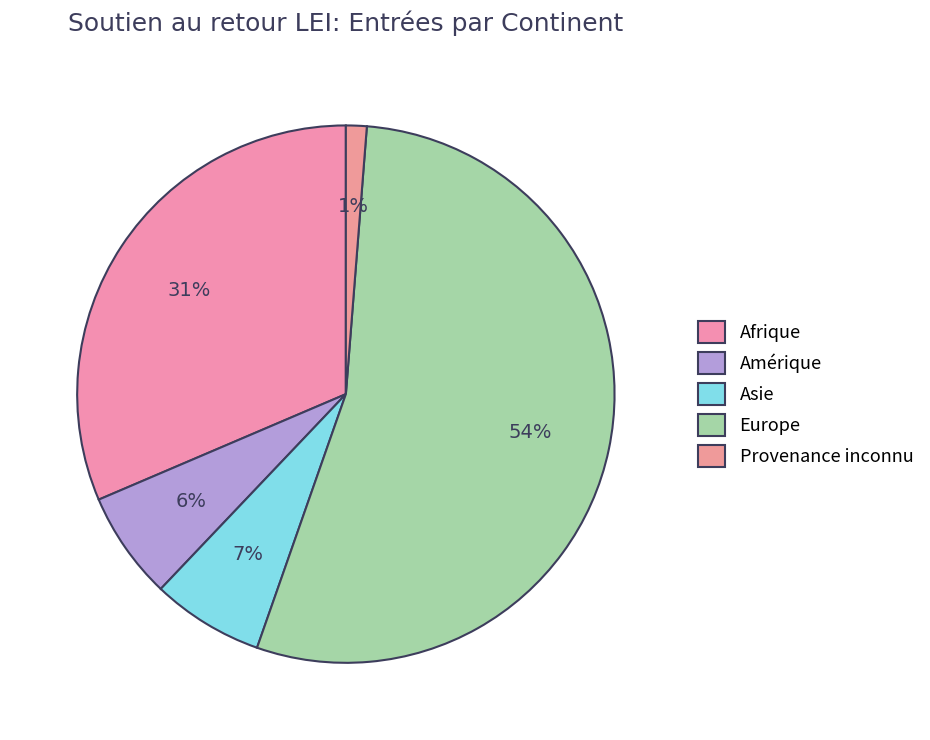

To the nearest percent, what is the difference between the Provenance inconnu and Amérique slice percentages?

5%